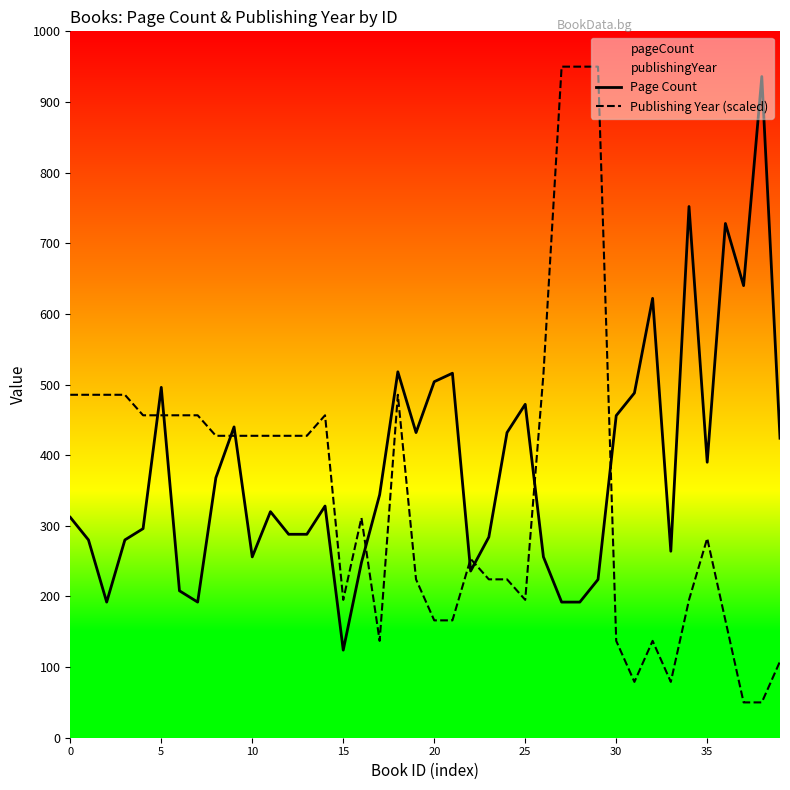

How many interior local peaks does the Publishing Year (scaled) series have?

6